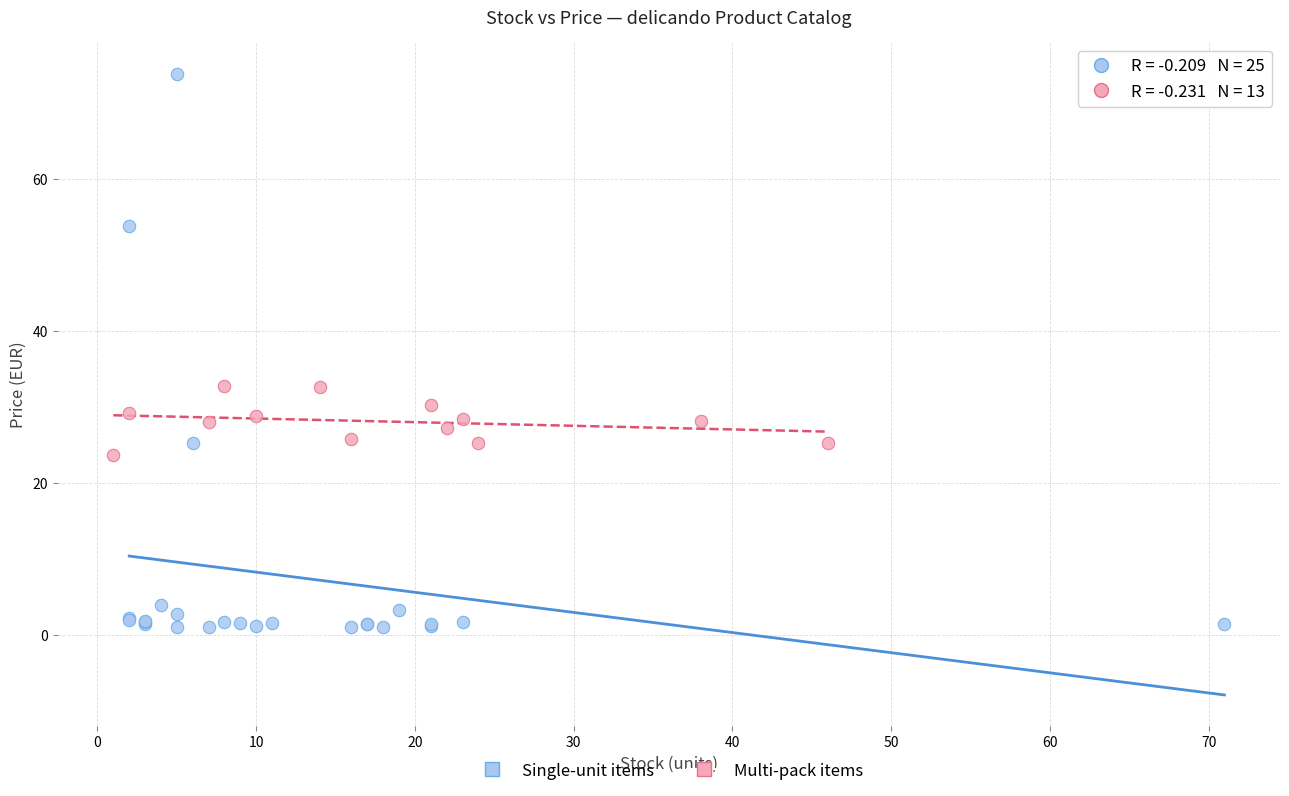

Which series has the largest Y range (max minus min)?

Single-unit items